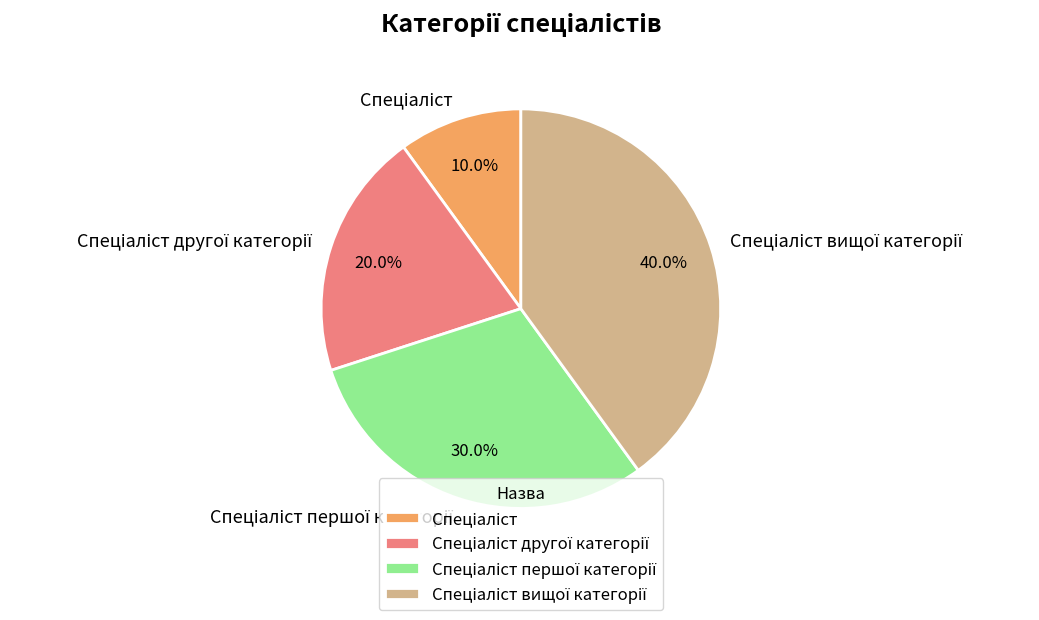

Does any single category account for the majority?

No